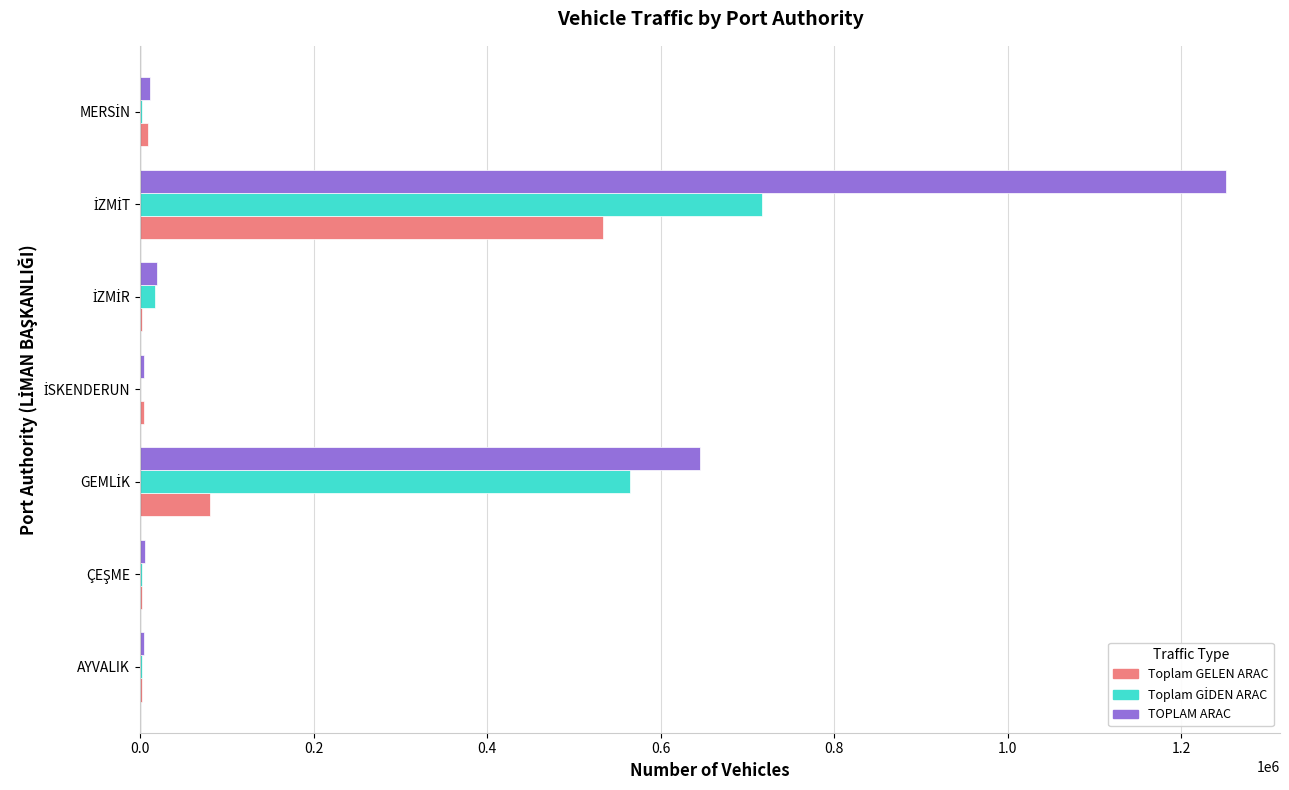

What is the maximum value for TOPLAM ARAC?

1251082.0